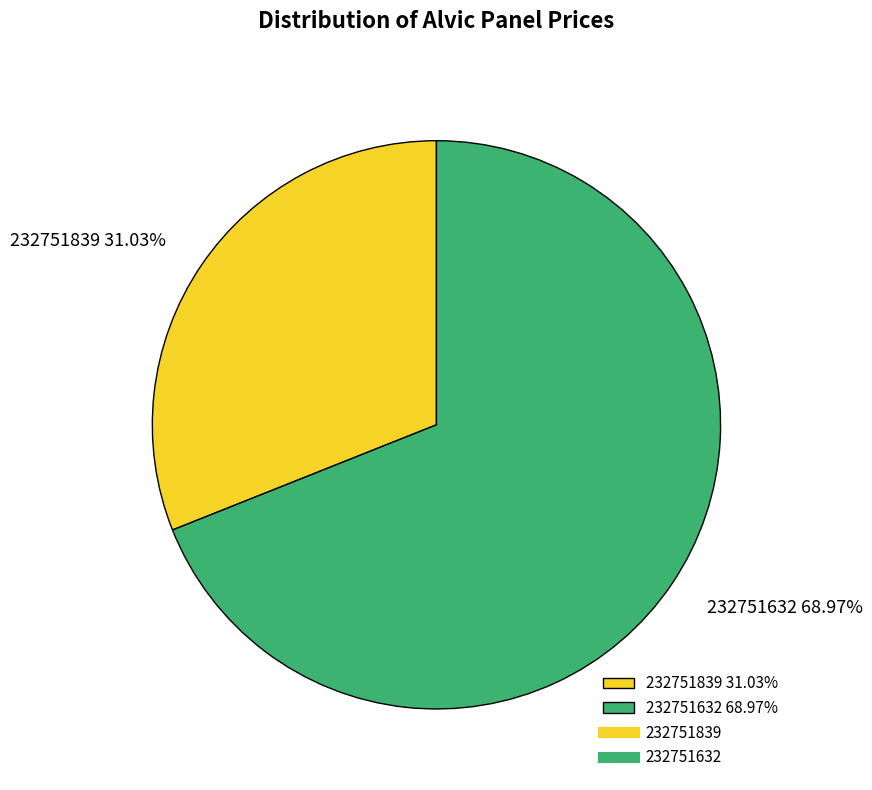

What percentage is the 232751839 slice, to the nearest percent?

31%